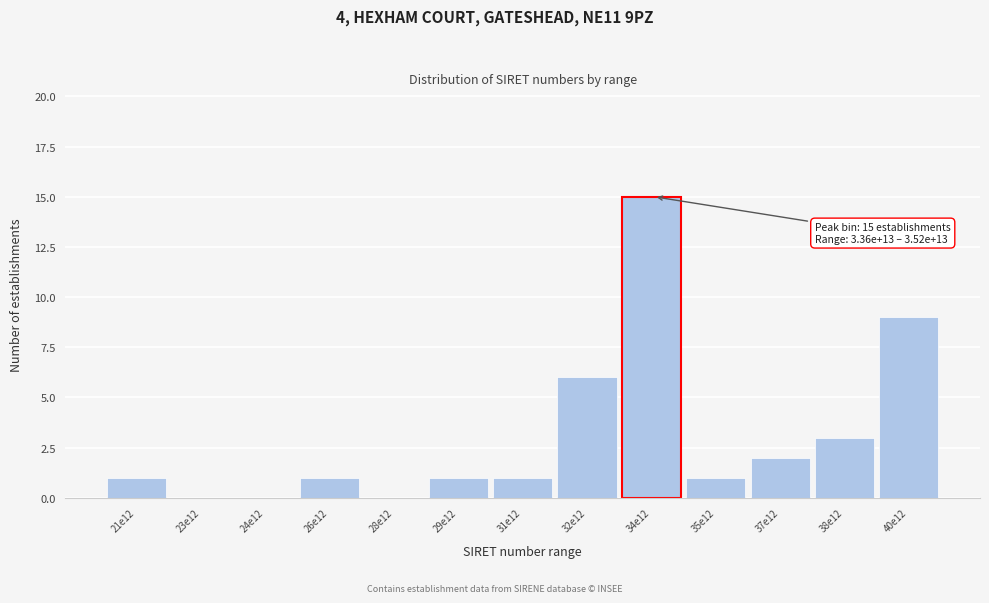

Reading left to right, transcribe all the data shown in this chart.

21e12=1	23e12=0	24e12=0	26e12=1	28e12=0	29e12=1	31e12=1	32e12=6	34e12=15	35e12=1	37e12=2	38e12=3	40e12=9